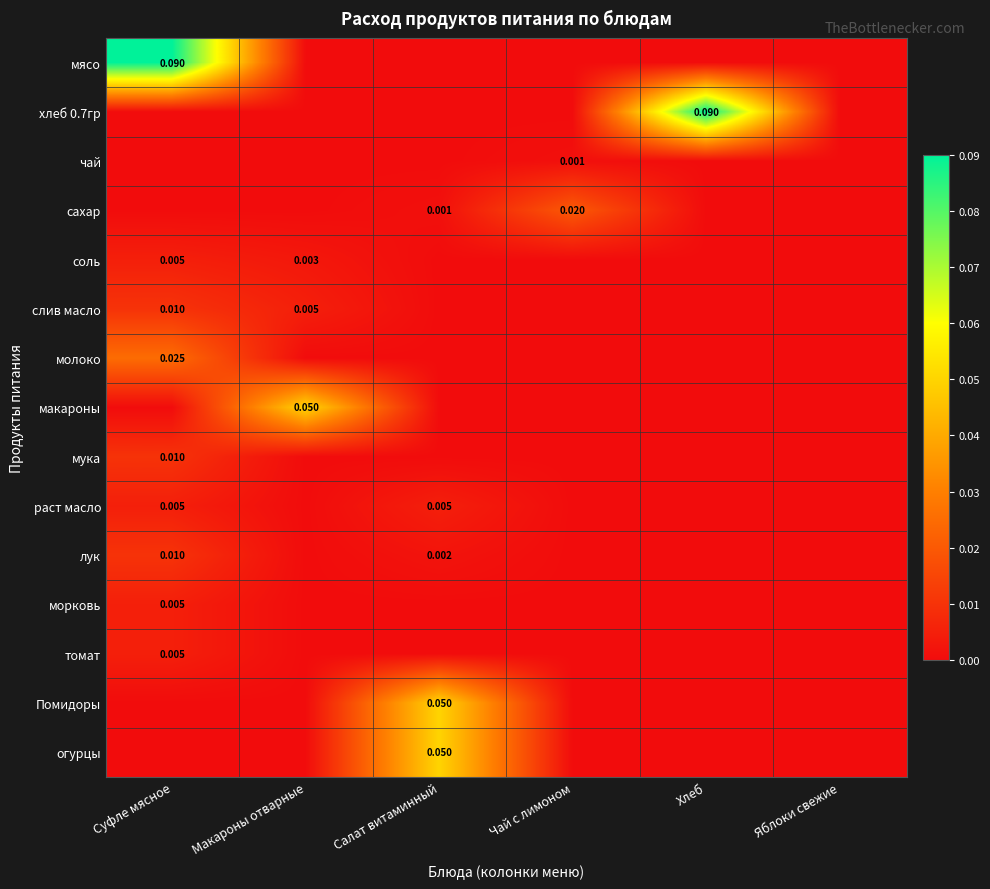

Which series has the largest range (max minus min)?

мясо